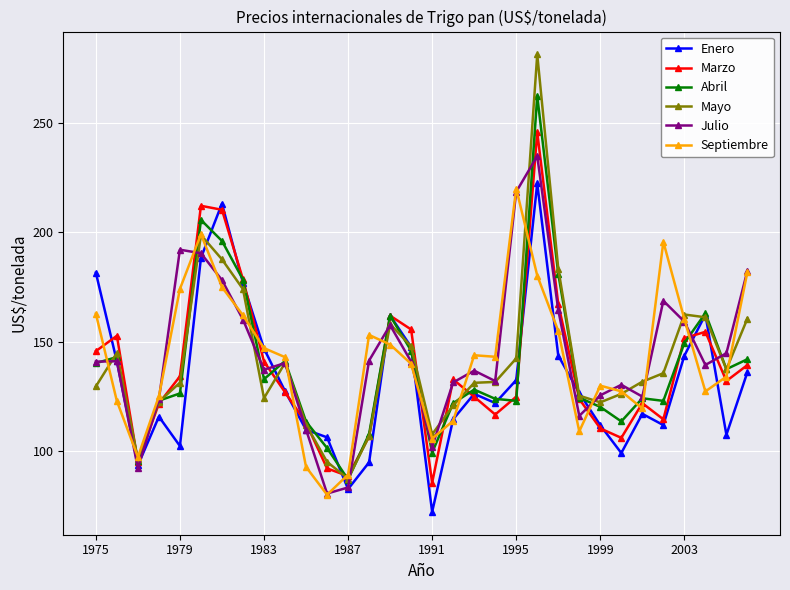

True or false: Mayo has more than 0 interior local peaks.

True